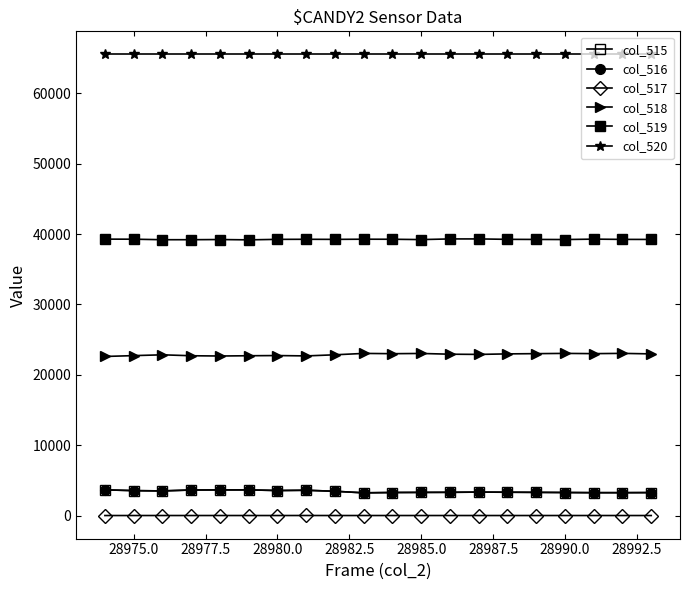

How many series are shown in this chart?

6